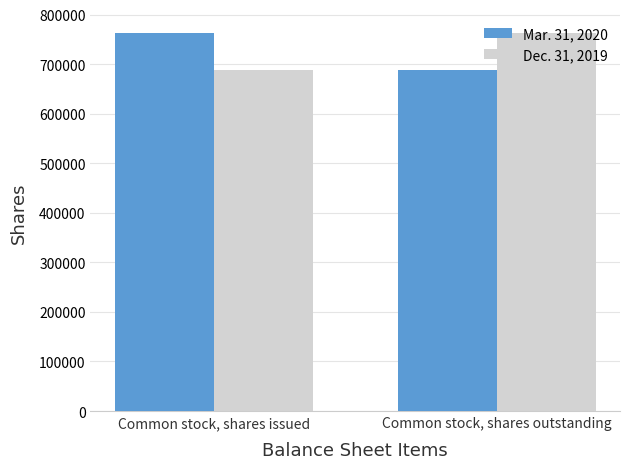

Reading left to right, what are all the values shown in this chart?

Mar. 31, 2020: Common stock, shares issued=762098	Common stock, shares outstanding=687564
Dec. 31, 2019: Common stock, shares issued=687564	Common stock, shares outstanding=762098